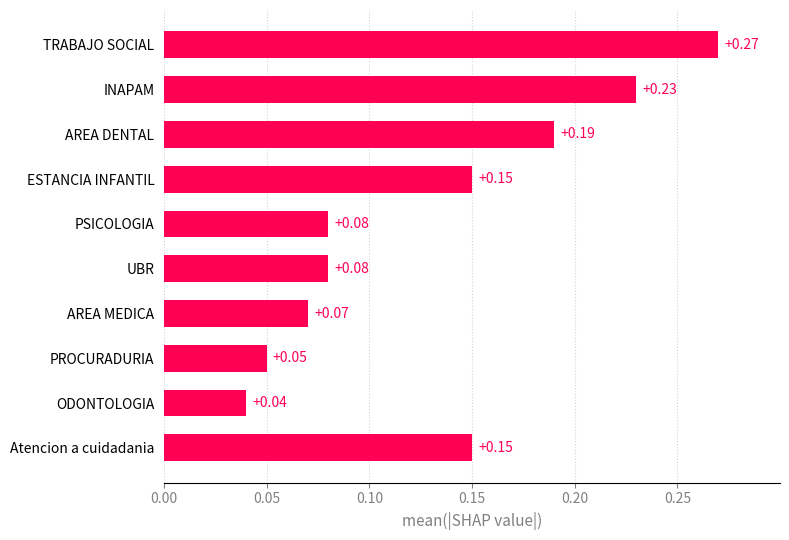

How many bars are there in total?

10